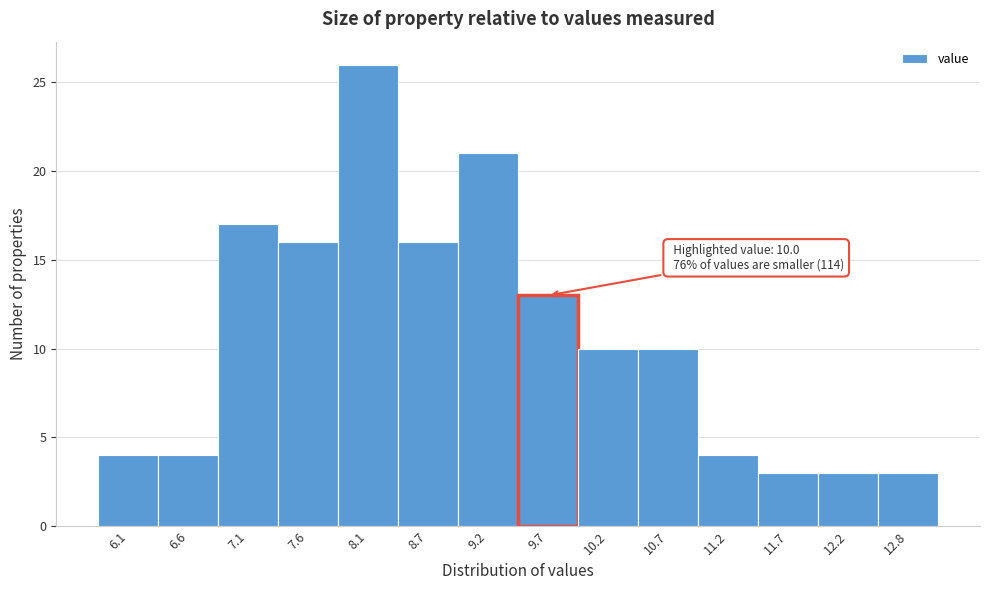

Reading left to right, extract all data points from this chart.

6.1=4	6.6=4	7.1=17	7.6=16	8.1=26	8.7=16	9.2=21	9.7=13	10.2=10	10.7=10	11.2=4	11.7=3	12.2=3	12.8=3